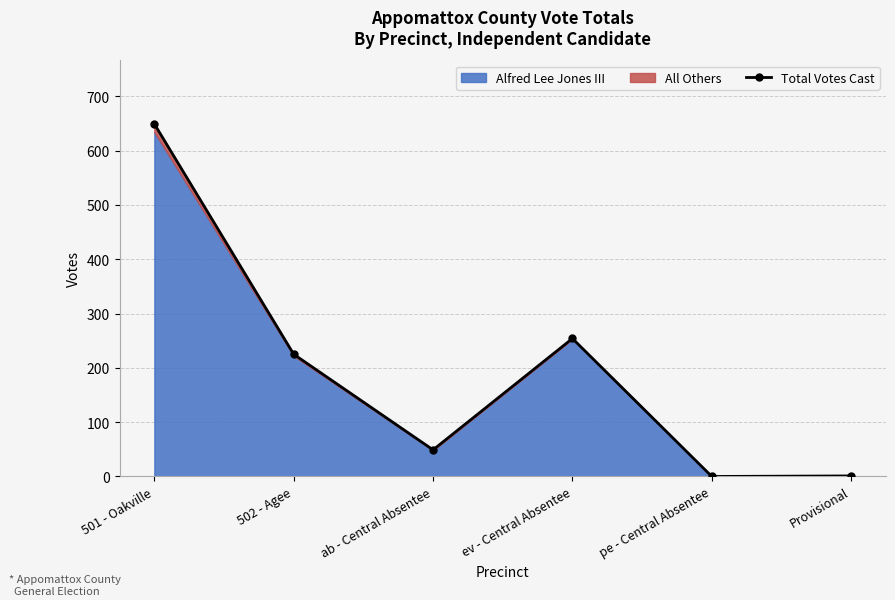

Where is the first local minimum?

ab - Central Absentee